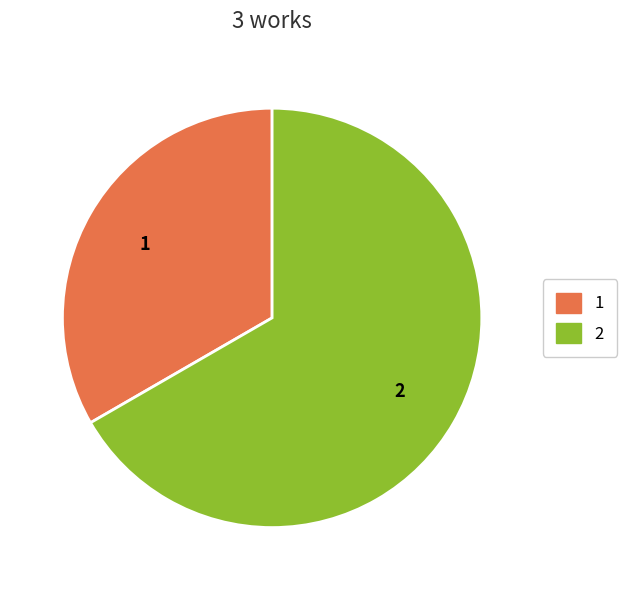

Is there a majority slice in this chart?

Yes